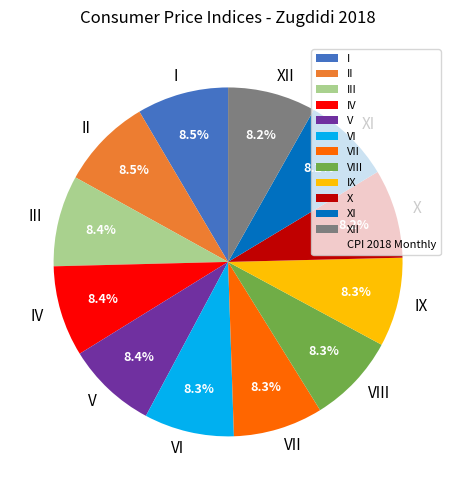

Is the sum of III and VI greater than half?

No